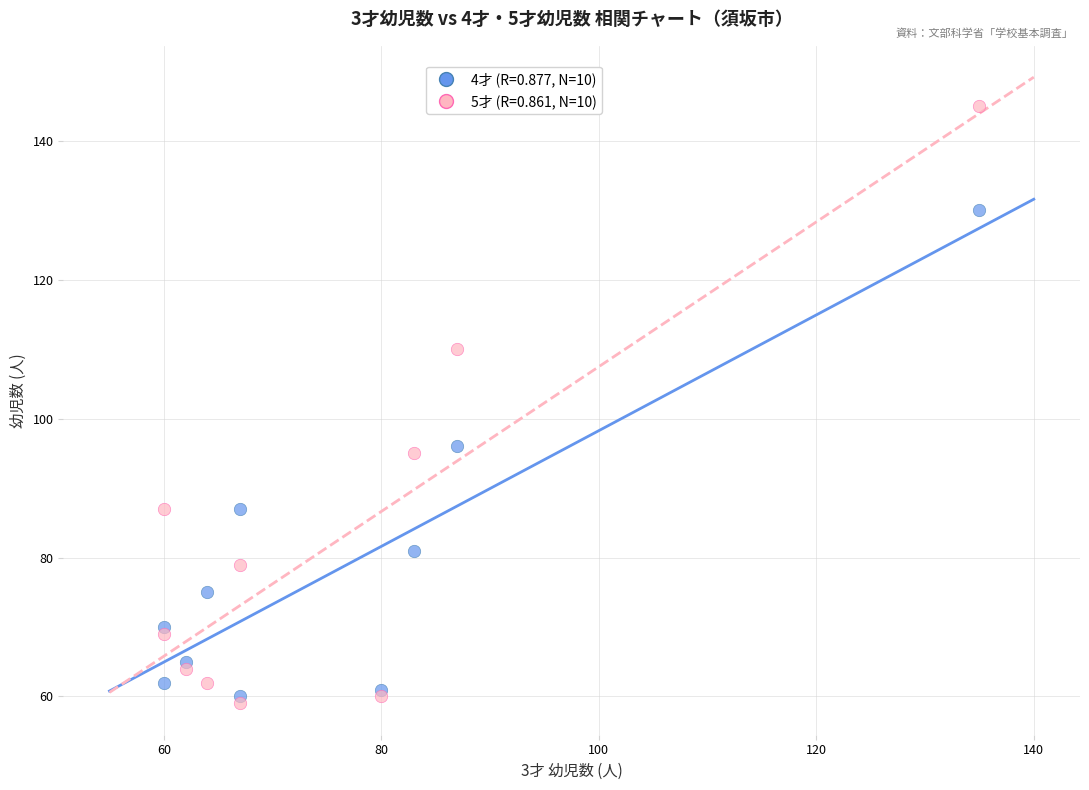

Across all data points, what is the range of Y values (max minus min)?

86